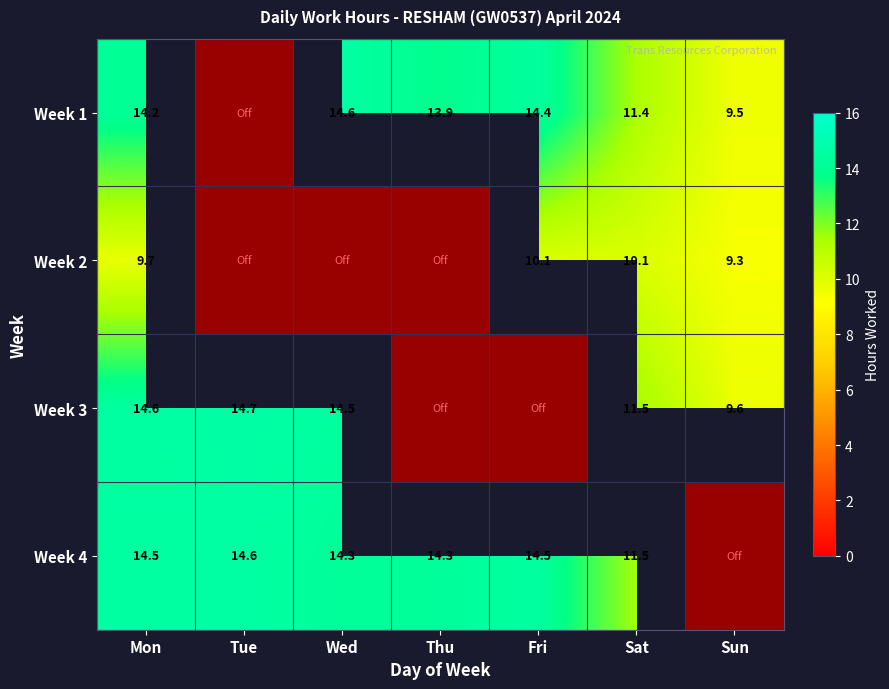

The value of Week 4 at Sat is 7.2. True or false?

False